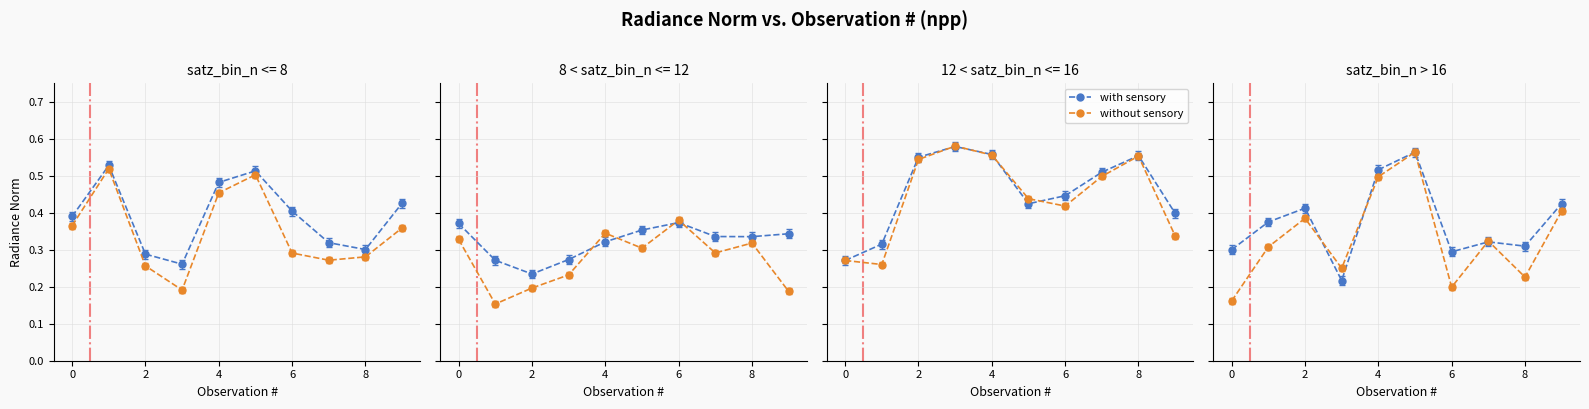

What are all the series names shown in the legend?

with sensory, without sensory